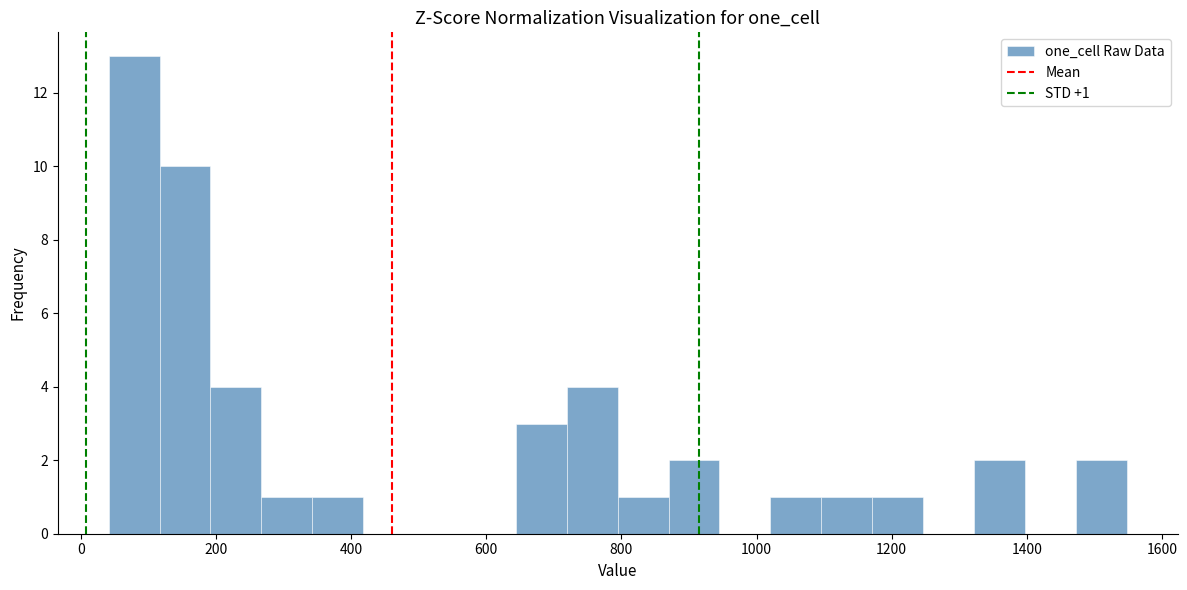

Read against the x-axis, roughly where is the centre of the tallest bar?

80